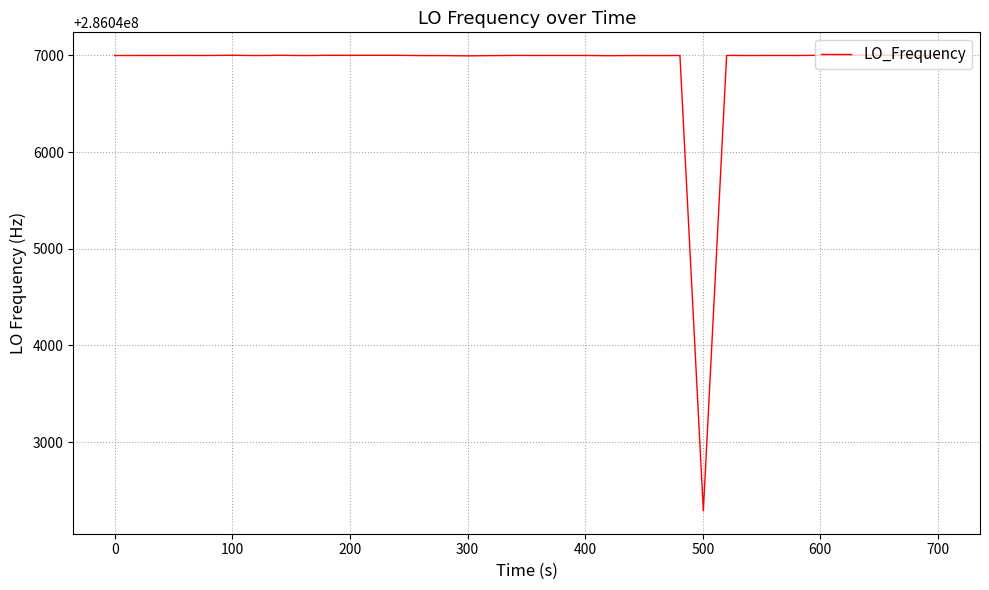

What is the greatest value displayed?

286047002.7